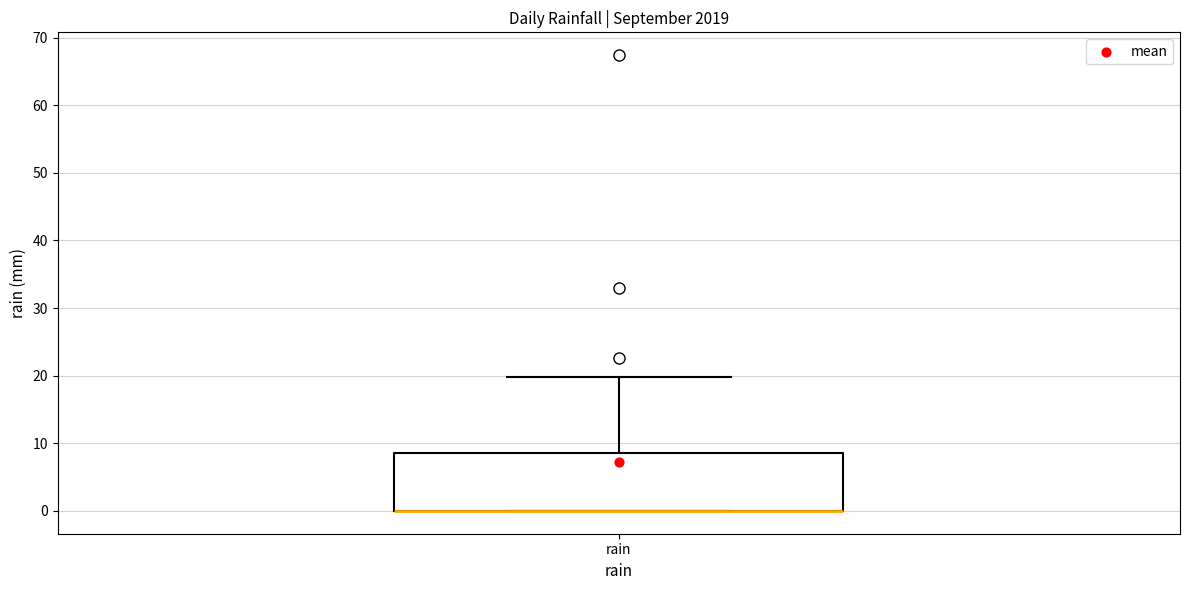

Read this box plot against the y-axis: the position of the median line, the range covered by the box, and the ends of both whiskers. The values are not printed on the chart, so give them approximately, as read against the axis.

median 0 (drawn on the box's lower edge), box 0 to 9, whiskers 0 to 20